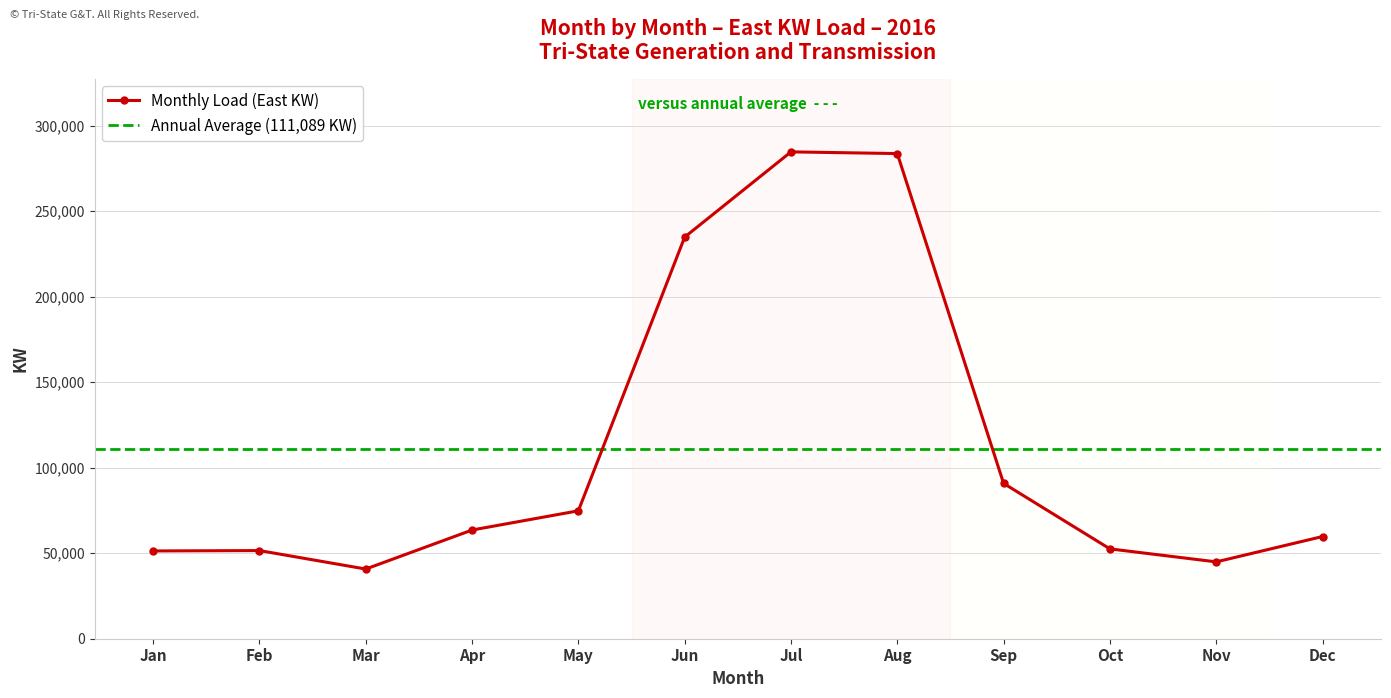

Where is the first local minimum?

Mar